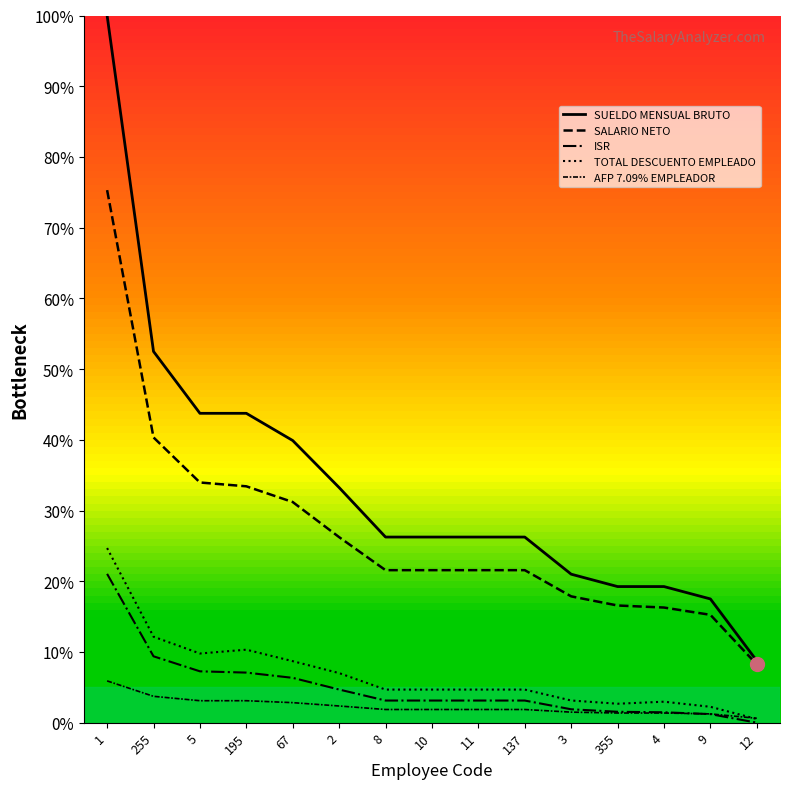

Does the chart display data point markers on the line(s)?

No